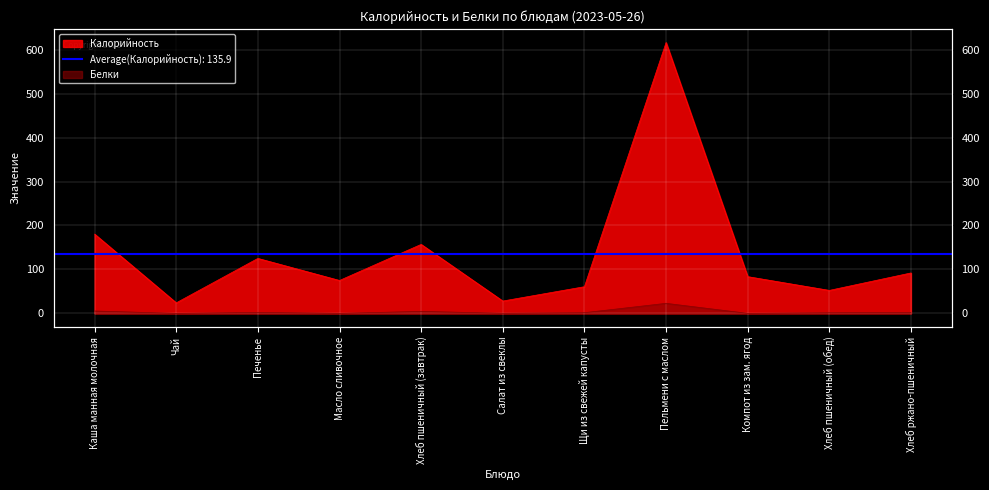

Is it true that Калорийность equals 83.6 at Компот из зам. ягод?

True